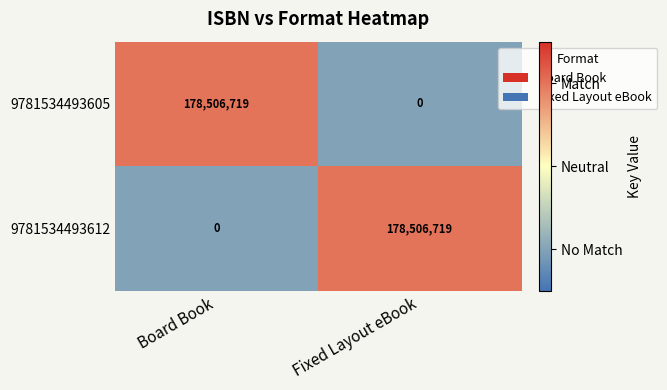

What is the spread (max minus min) of values at Fixed Layout eBook?

178506719